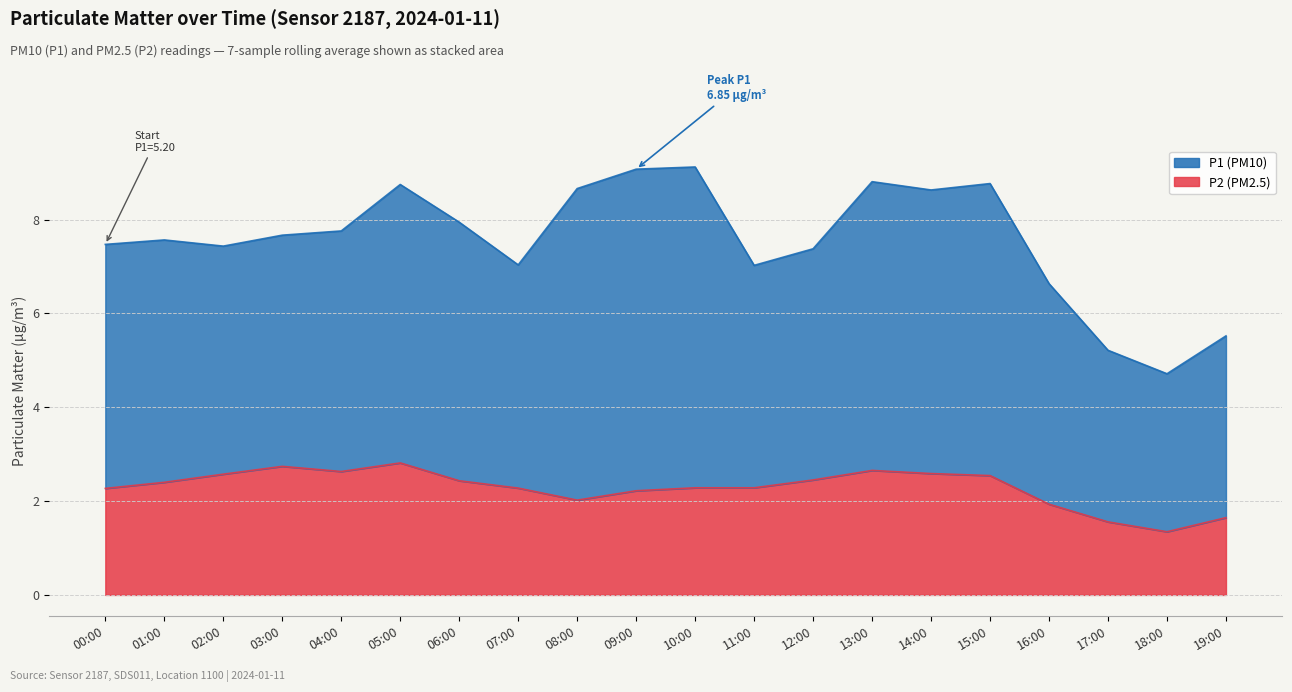

List the series in order of their overall mean, lowest first.

P2, P1